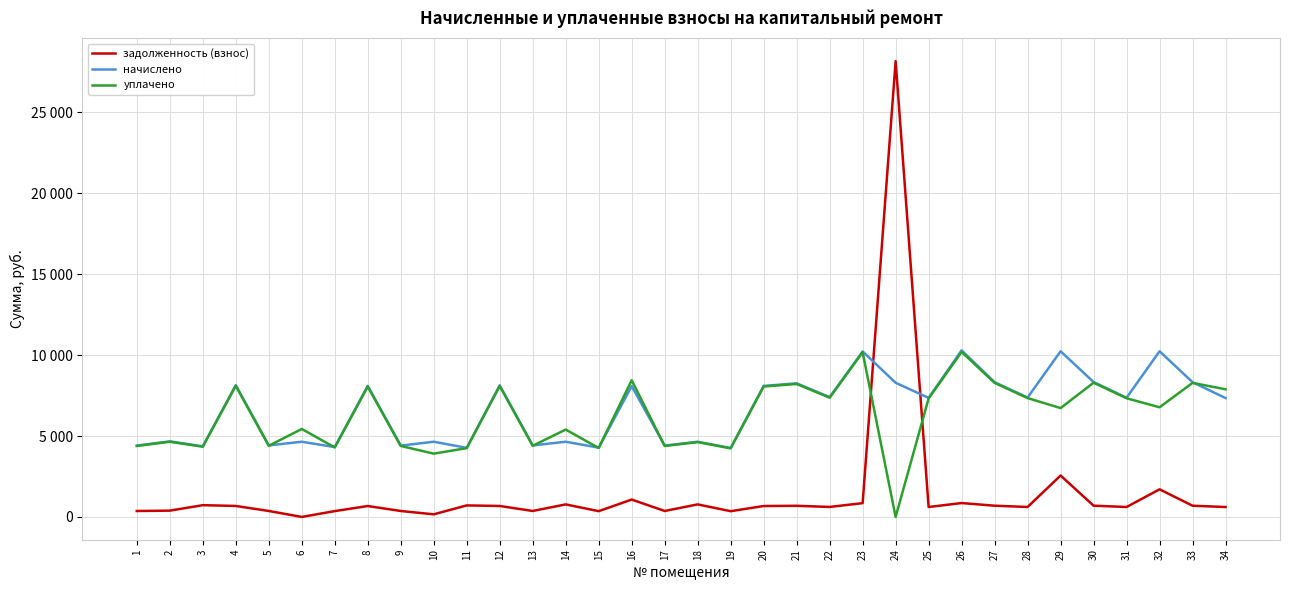

Does the chart have visible grid lines?

Yes